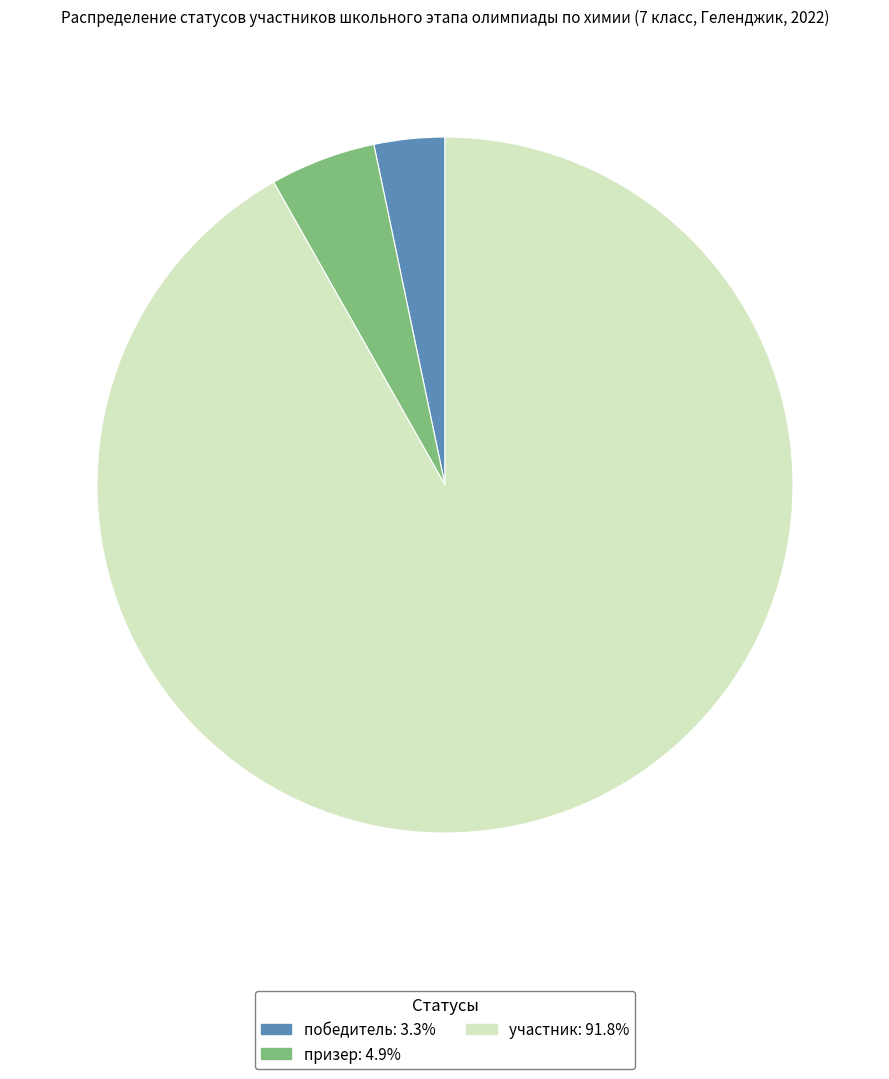

Which slice is the smallest?

победитель